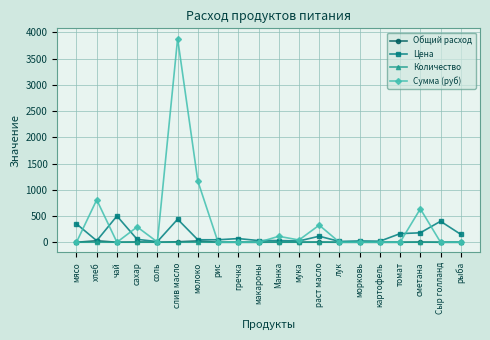

How many data points in Сумма (руб) are above 0?

9